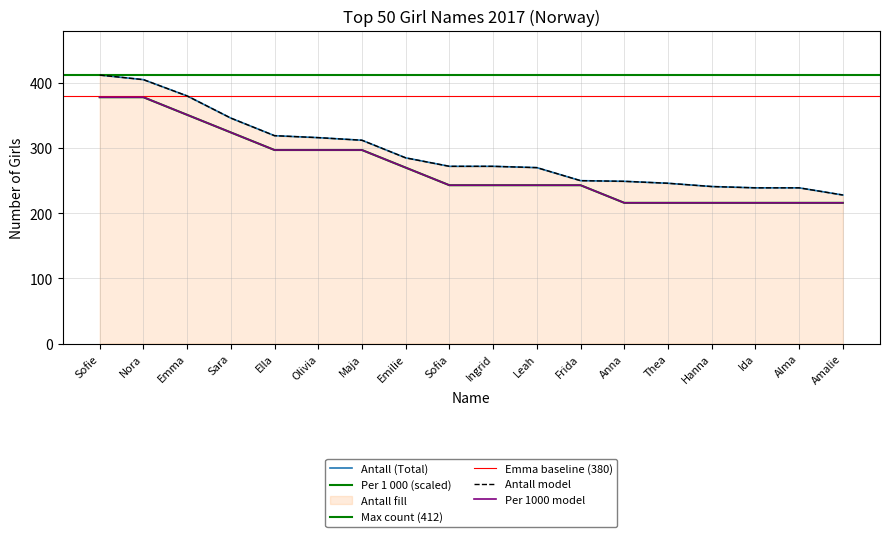

Does the chart display data point markers on the line(s)?

No